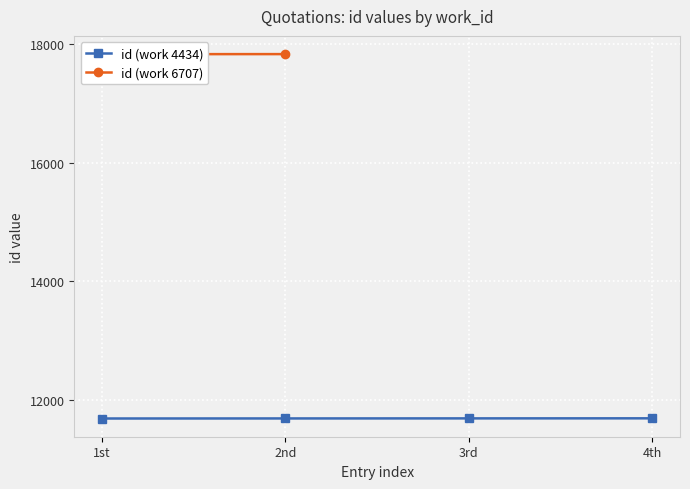

How many values are below 11682?

2